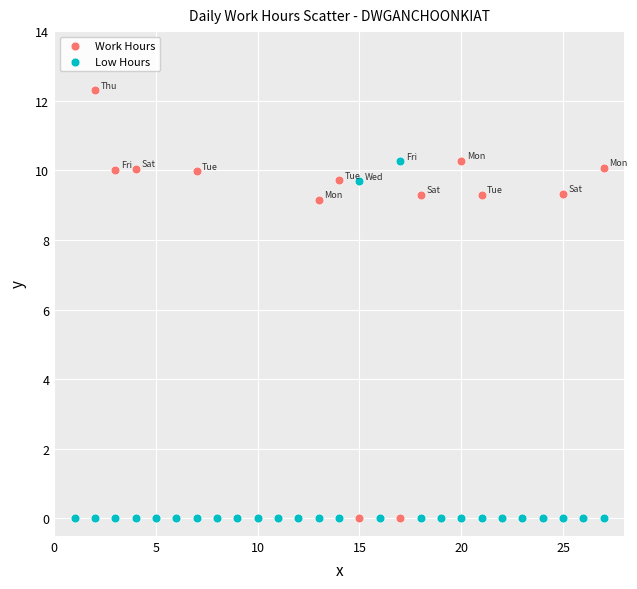

In the Work Hours series, what Y value is closest to 6?

9.1